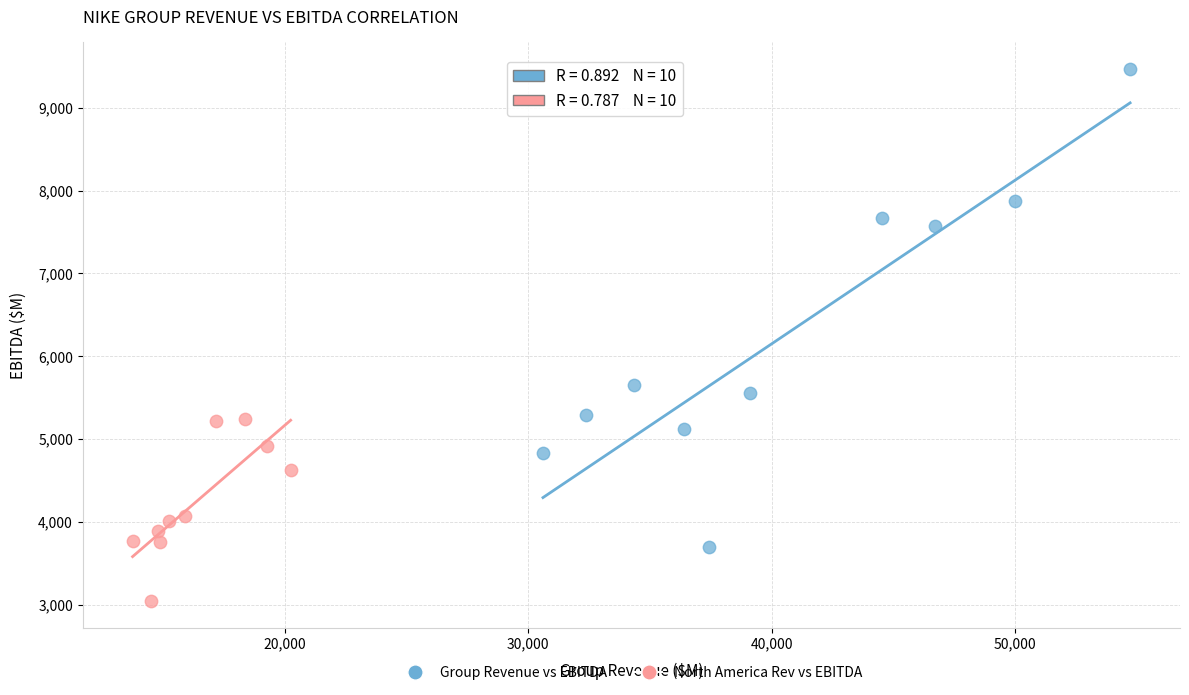

What are all the series names shown in the legend?

Group Revenue vs EBITDA, North America Rev vs EBITDA